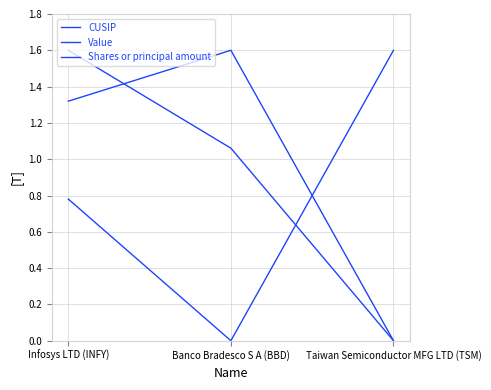

List the series in order of their overall mean, highest first.

Shares or principal amount, Value, CUSIP